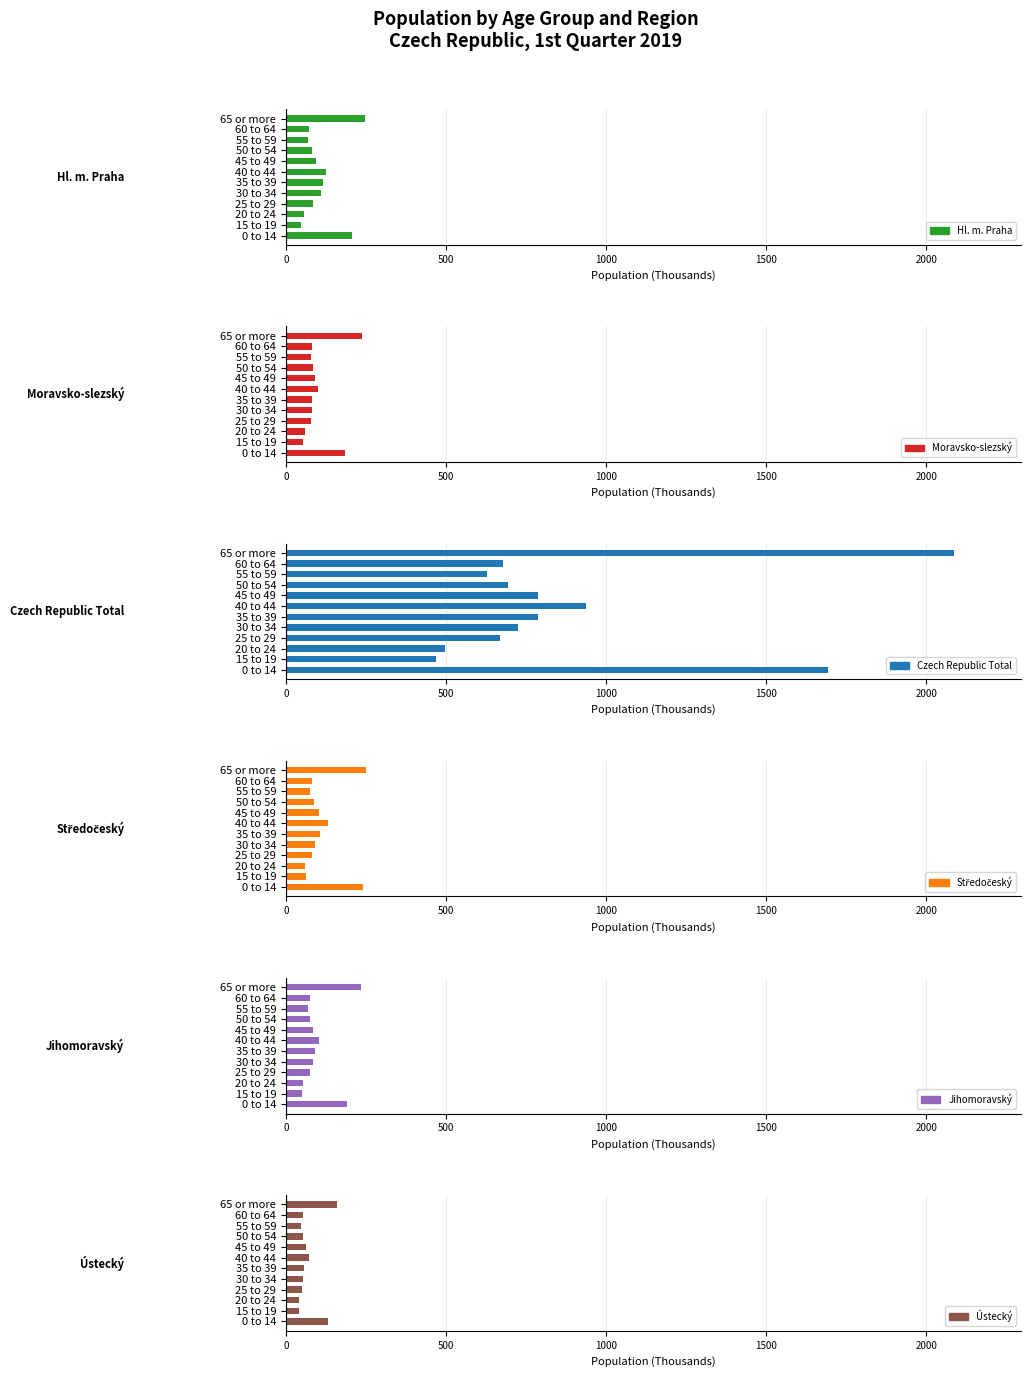

What is the greatest value displayed?

2086.6